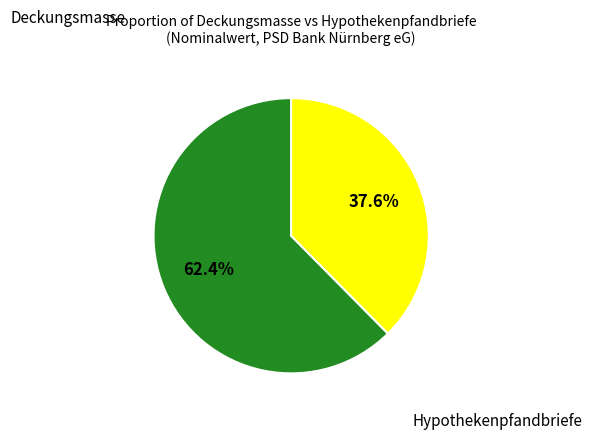

Is there any slice that represents more than half of the pie?

Yes